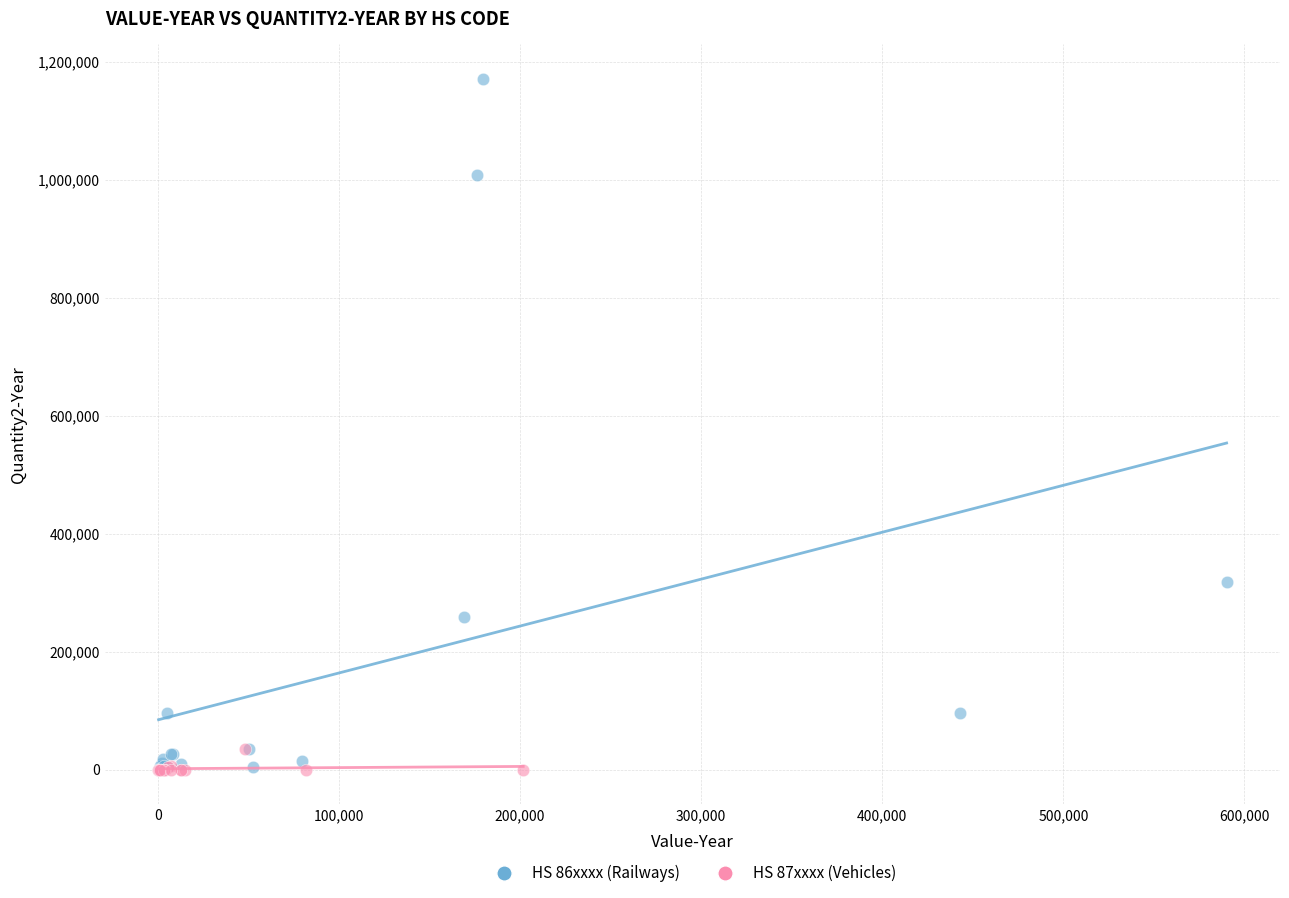

Which series reaches the maximum Y coordinate?

HS 86xxxx (Railways)